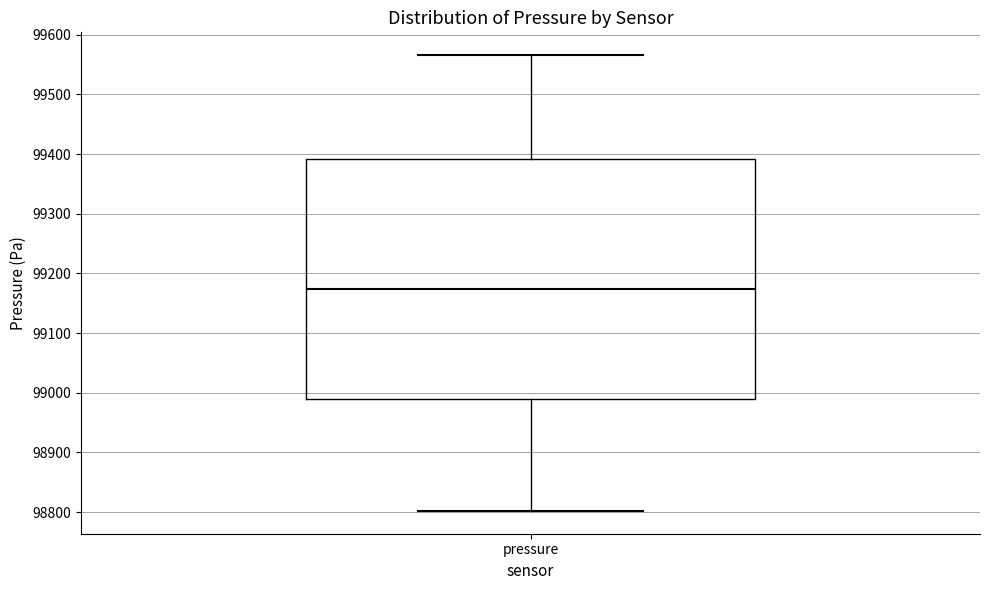

Read this box plot against the y-axis: the position of the median line, the range covered by the box, and the ends of both whiskers. The values are not printed on the chart, so give them approximately, as read against the axis.

median 99170, box 98990 to 99390, whiskers 98800 to 99570